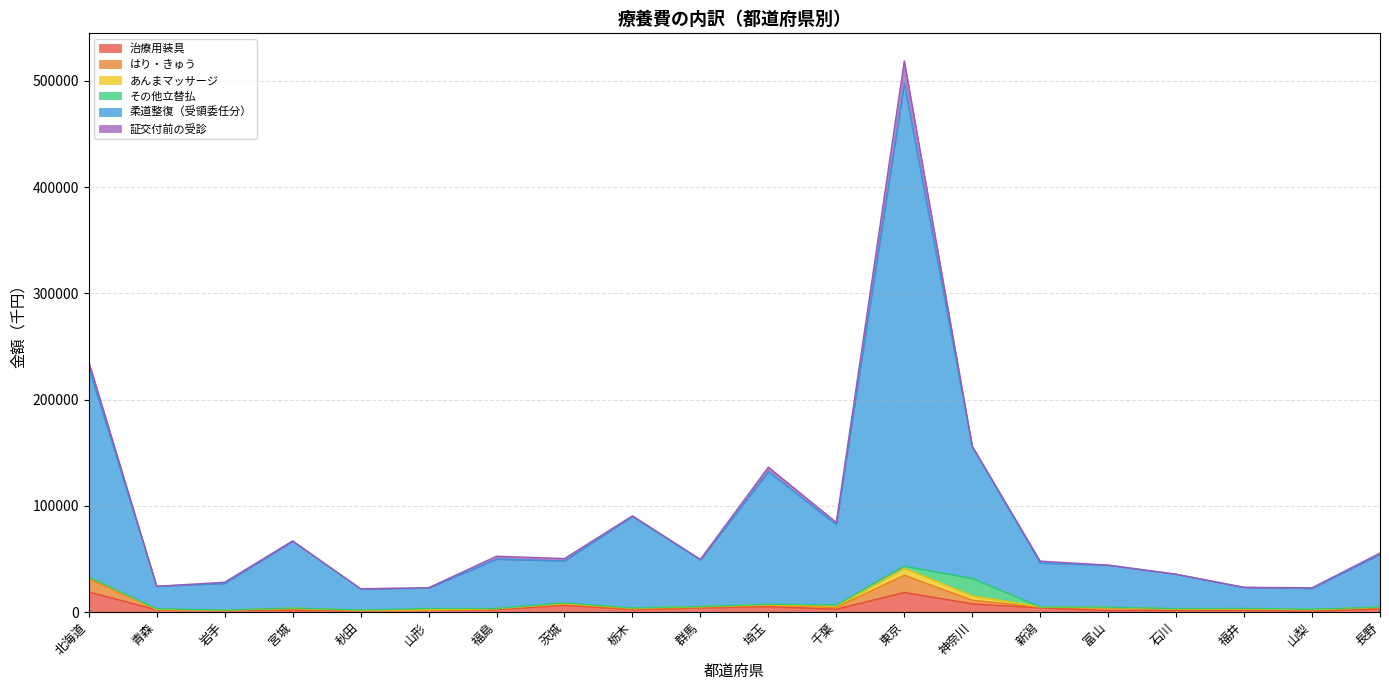

What is the highest value of the 治療用装具 series?

18869.3